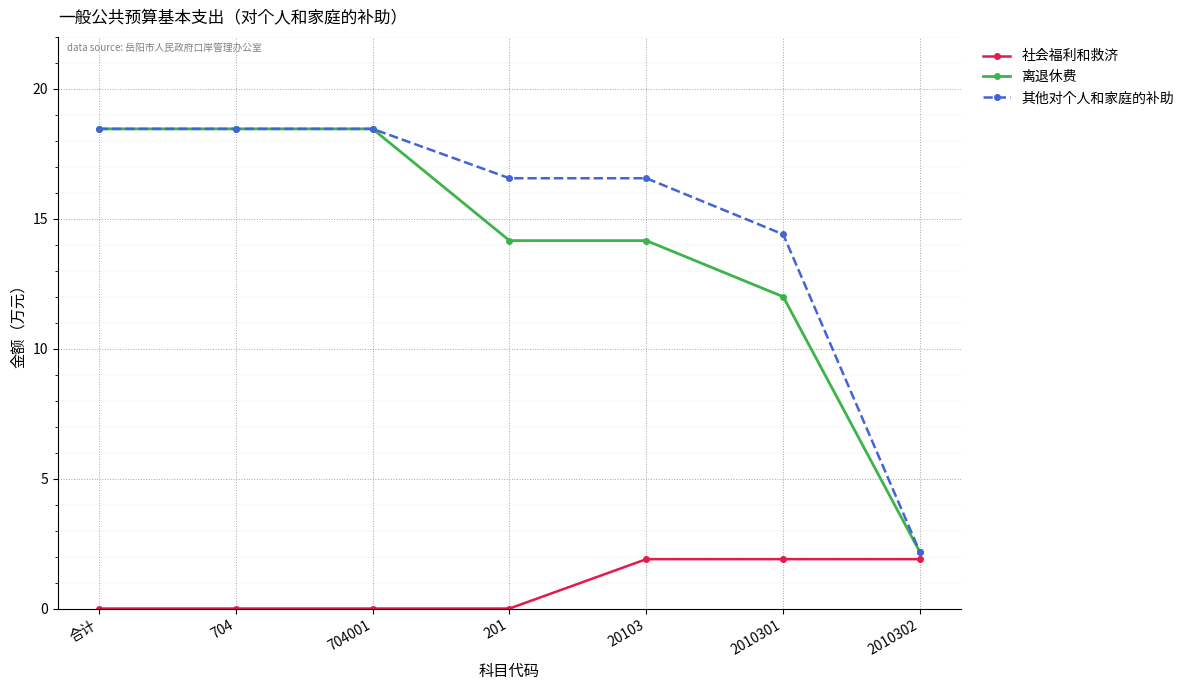

What is the greatest value displayed?

18.5